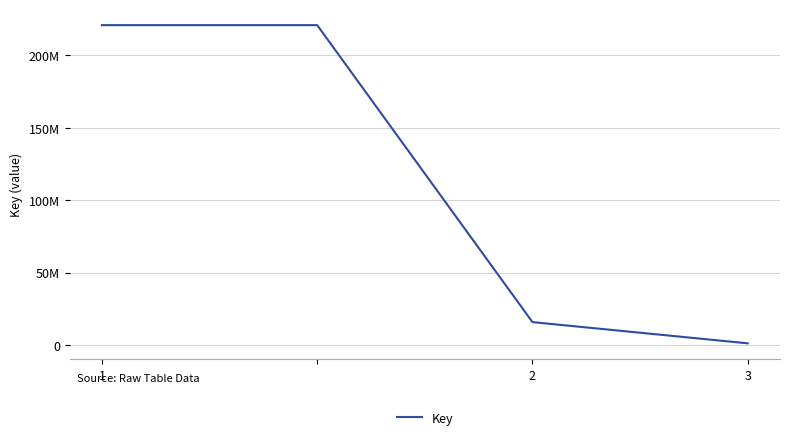

Is this an area chart (filled region under the line)?

No